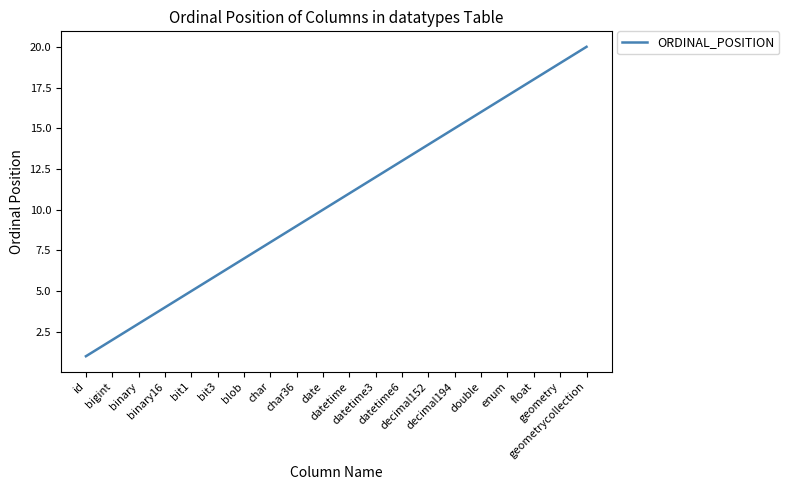

At which label does the data first exceed 11?

datetime3